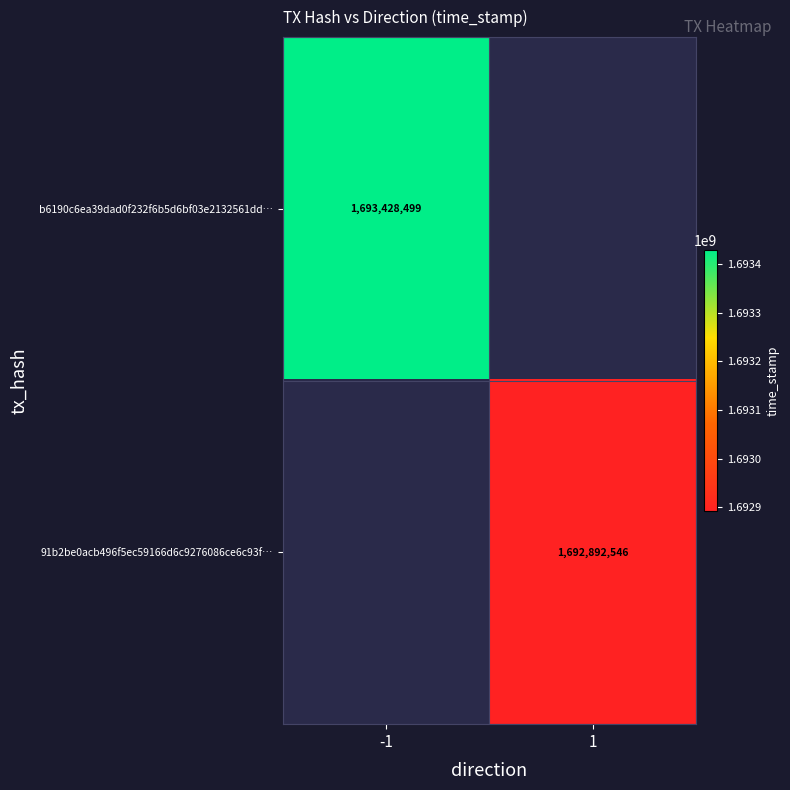

What is the maximum value shown in the chart?

1693428499.0